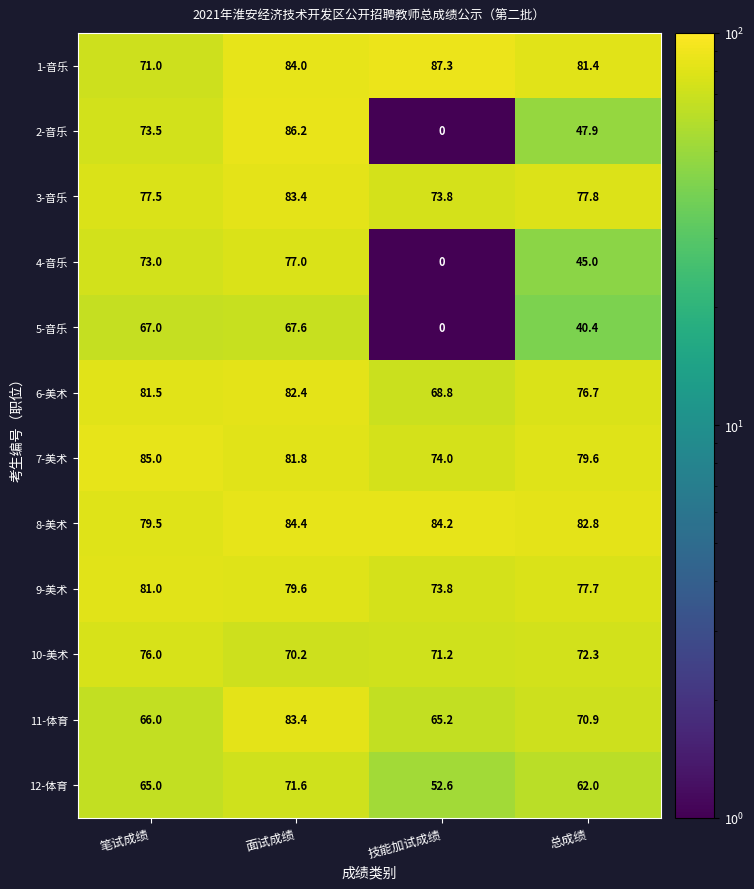

List the labels in order of 1-音乐 value, smallest first.

笔试成绩, 总成绩, 面试成绩, 技能加试成绩